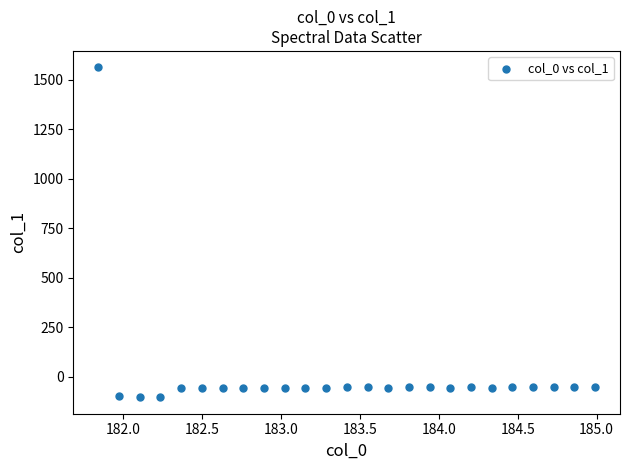

What is the range of Y values (max minus min)?

1667.4